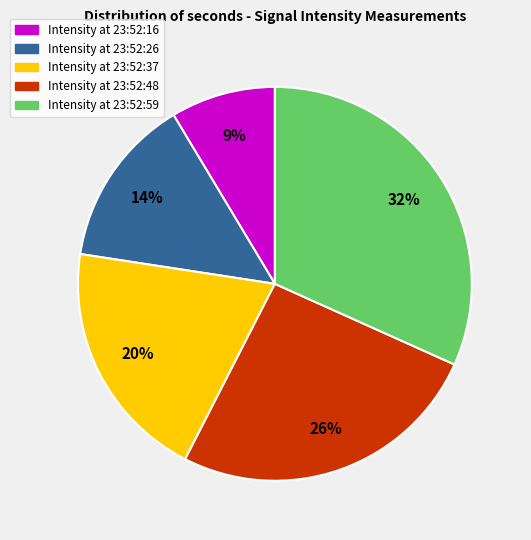

To the nearest percent, what is the difference between the largest and smallest slice percentages?

23%